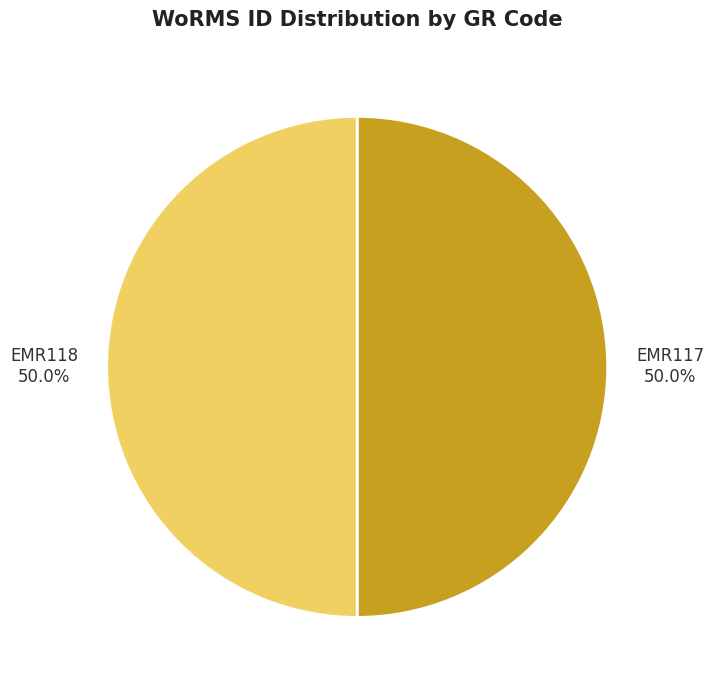

Approximately how many times larger is the value at EMR117 compared to EMR118?

1.0